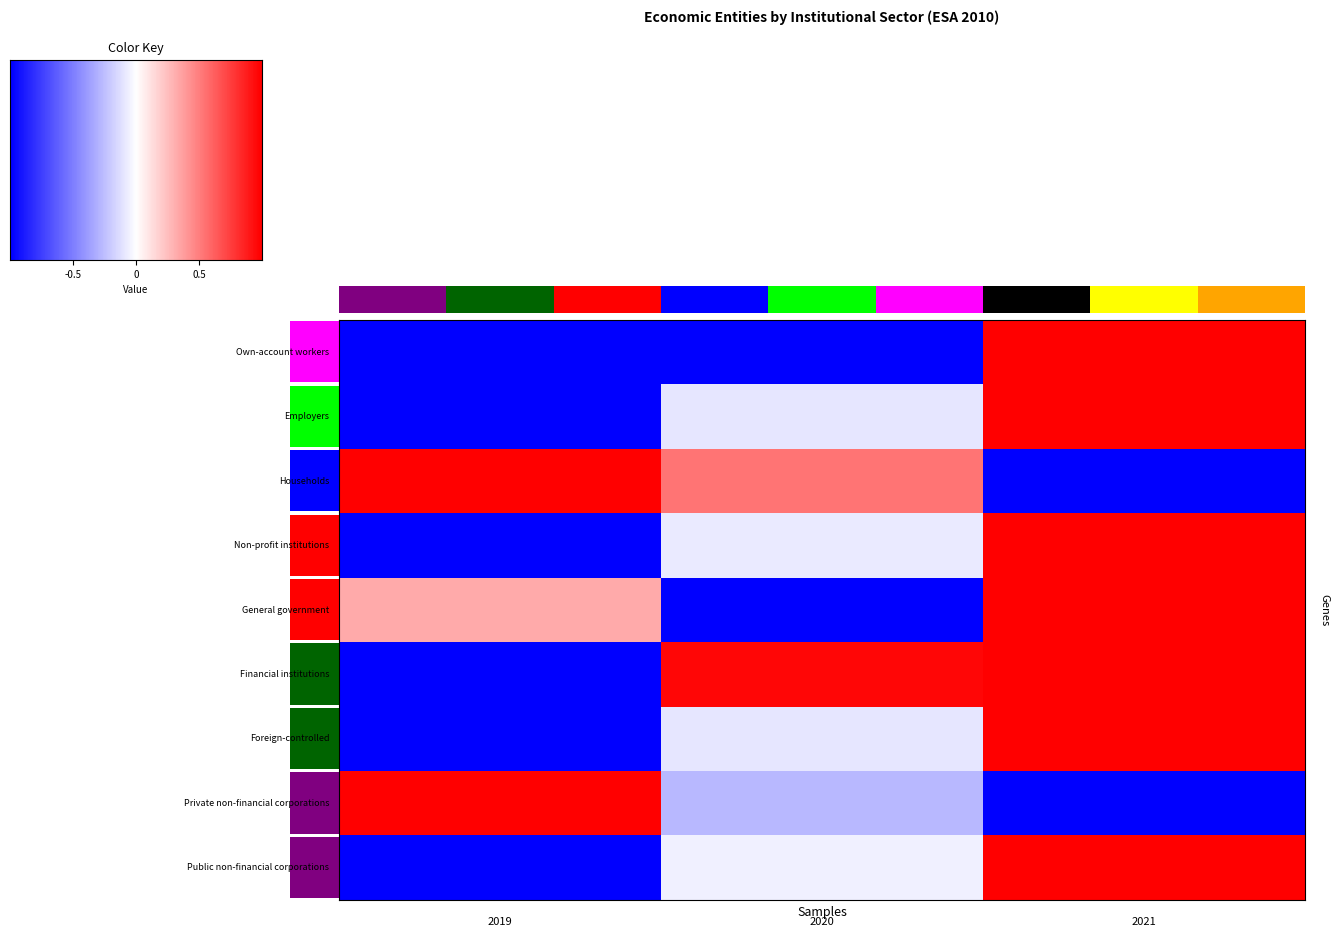

How many values in the Own-account workers series exceed 0?

1